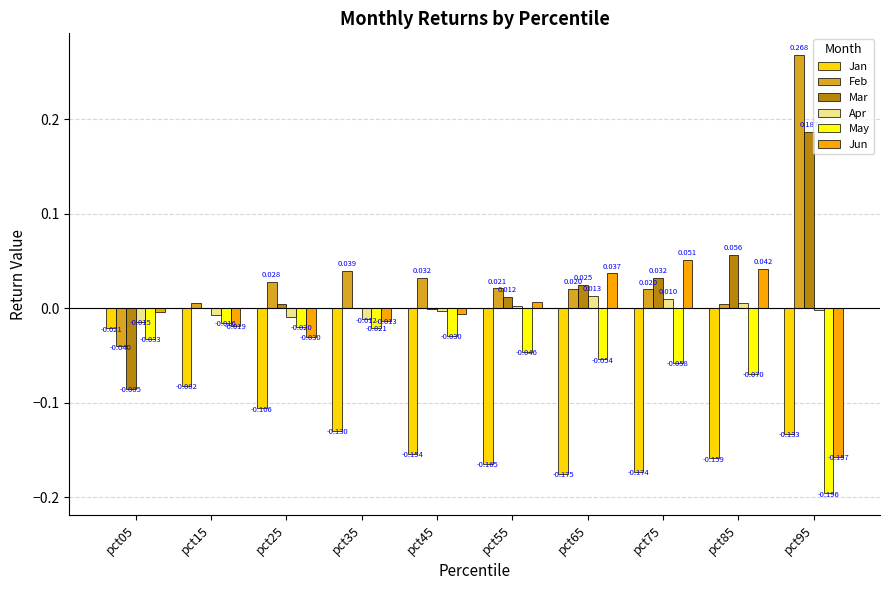

At which label is Jan closest to 0?

pct05